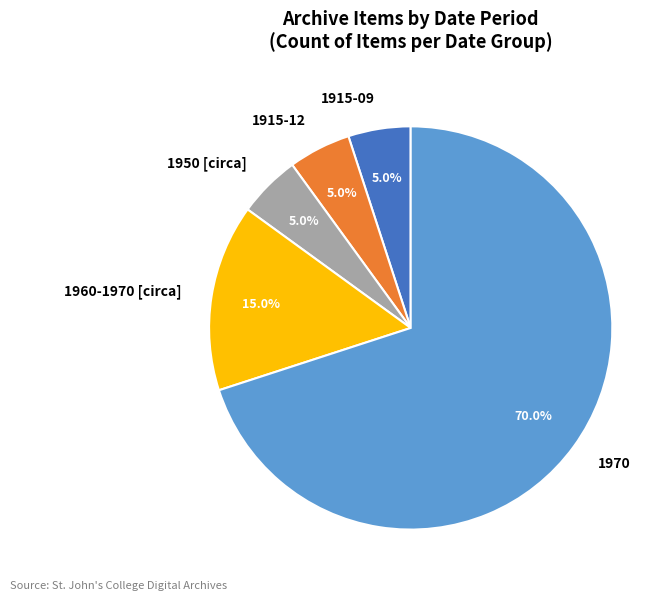

Which category has the biggest portion of the pie?

1970